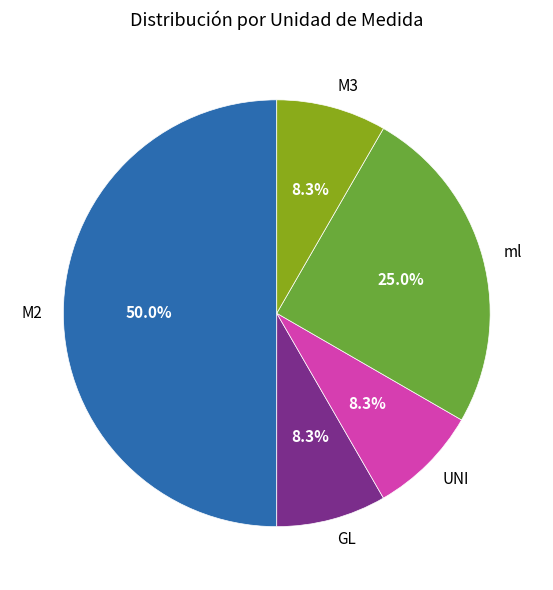

Count the number of slices in the pie.

5